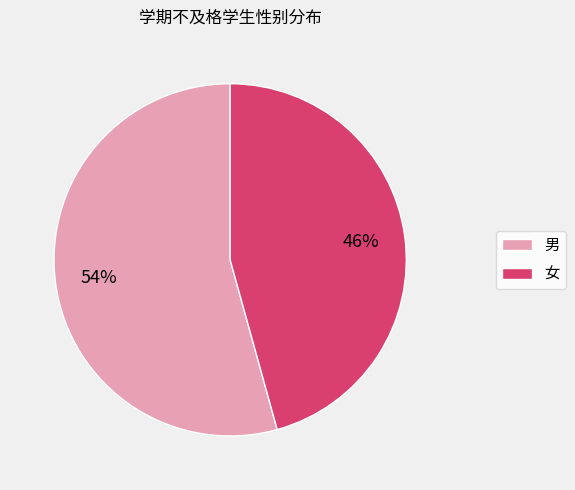

How many segments does this pie chart have?

2